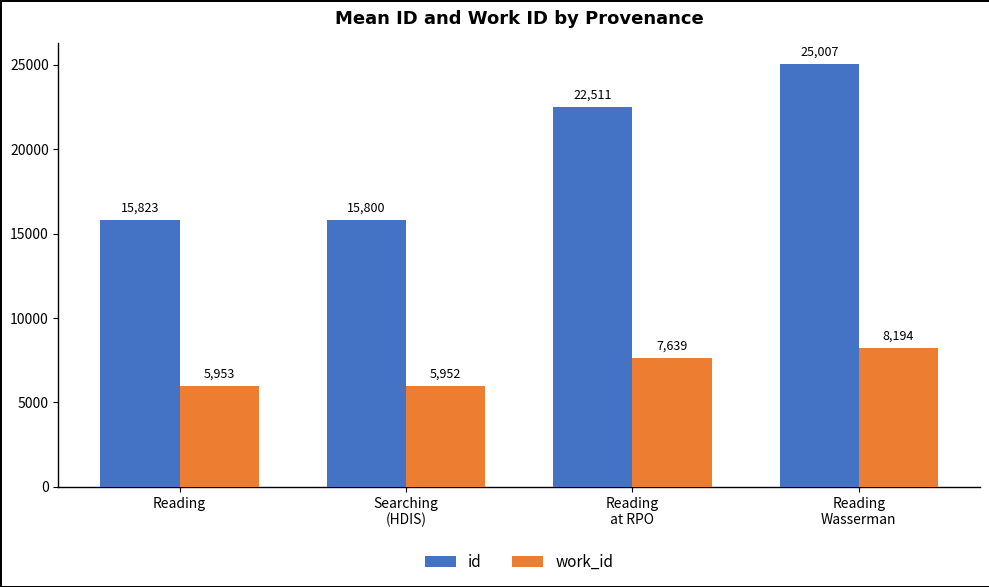

Rank the series by their average value, from highest to lowest.

id, work_id